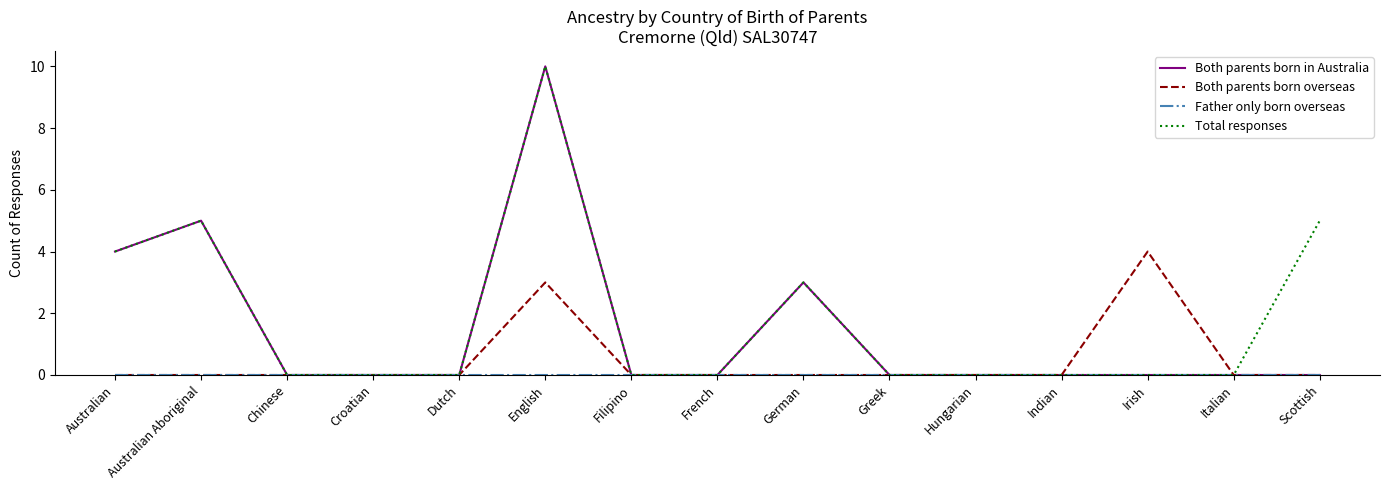

At which label is Both parents born overseas closest to 2?

English